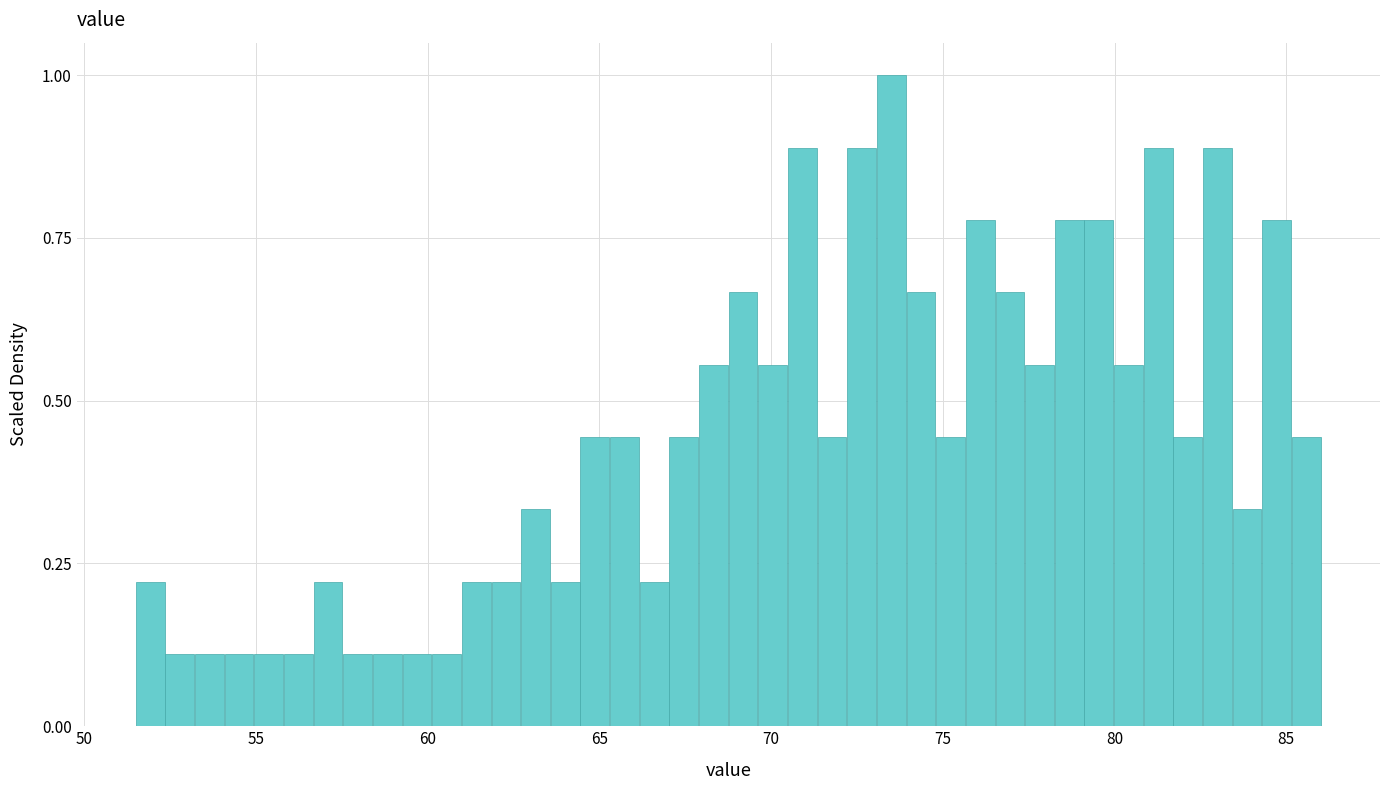

Read against the x-axis, roughly where is the centre of the tallest bar?

73.5